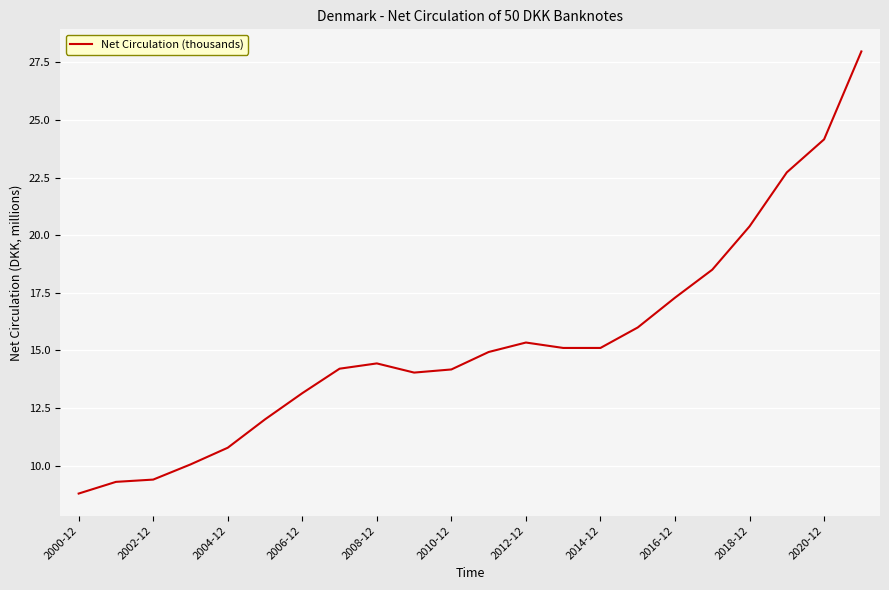

What is the difference between the maximum and minimum values?

19.2